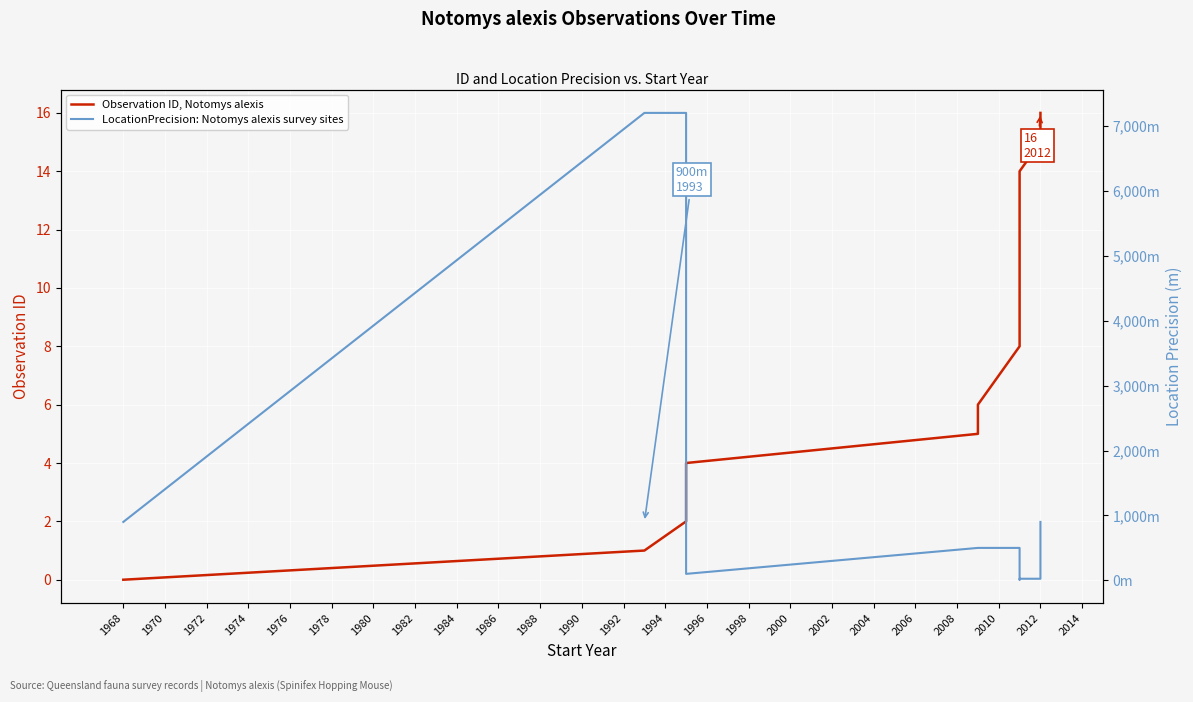

Which series changed the most between 1976 and 1986?

LocationPrecision: Notomys alexis survey sites